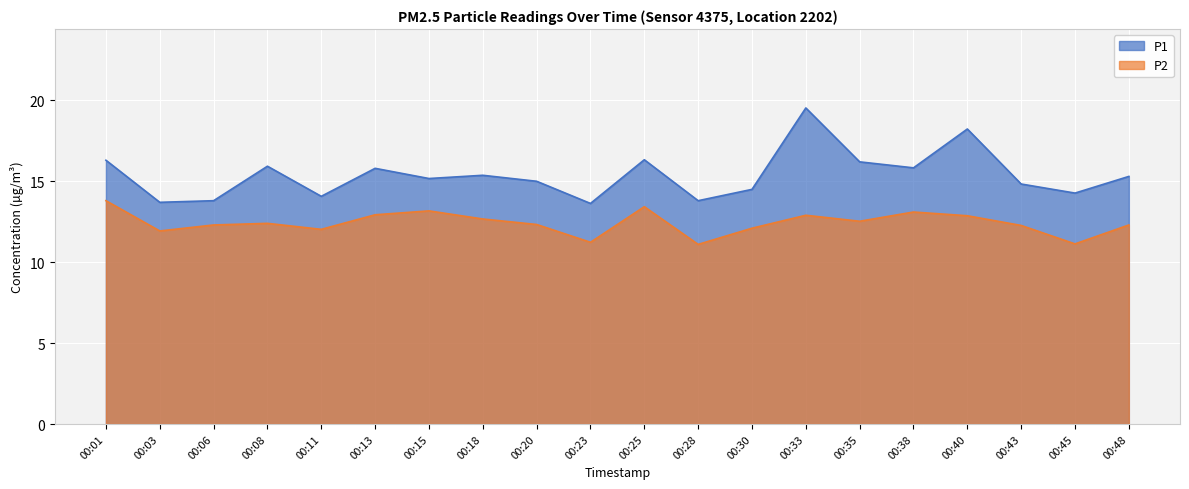

True or false: P1 and P2 cross at least once.

False